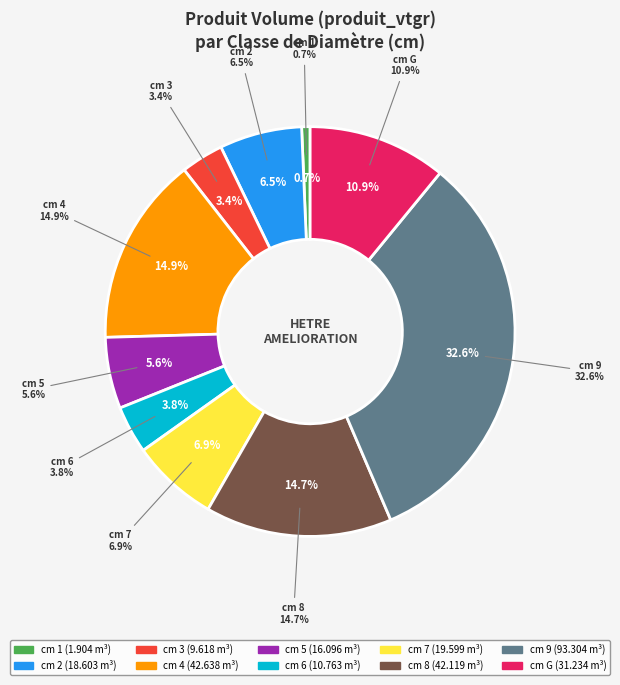

Is there a majority slice in this chart?

No